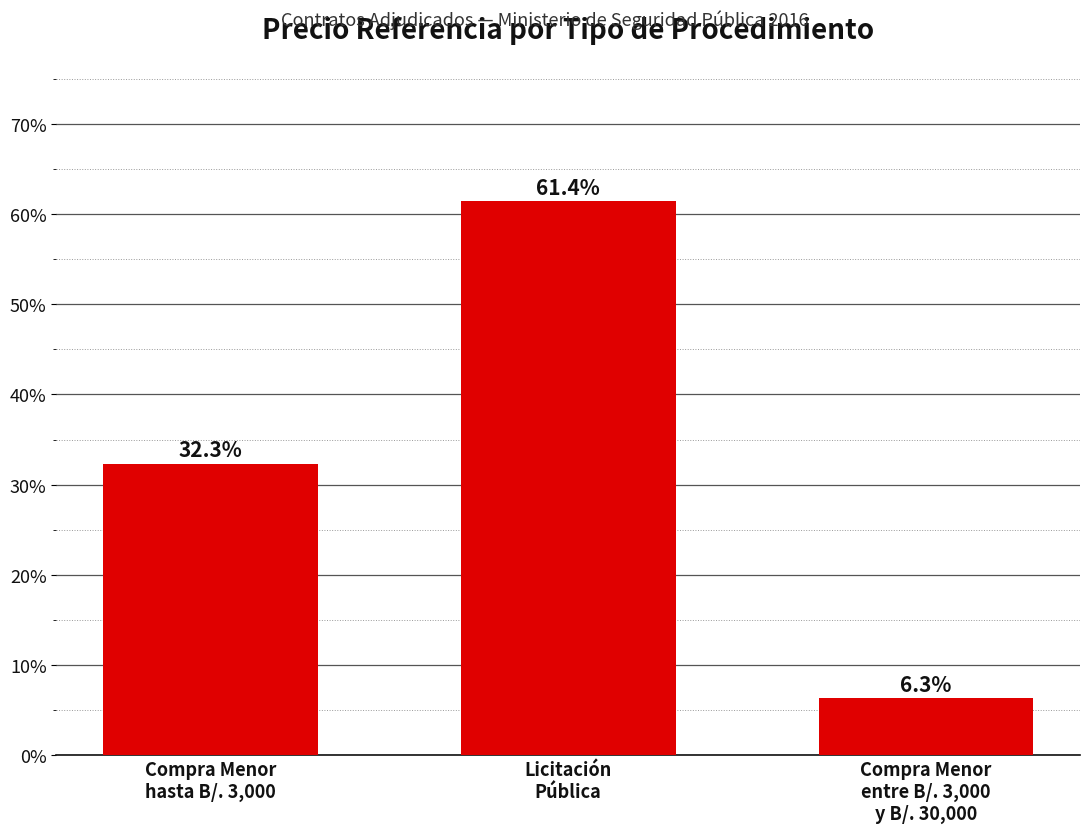

Is it true that the value at Compra Menor
hasta B/. 3,000 is 32.3?

True